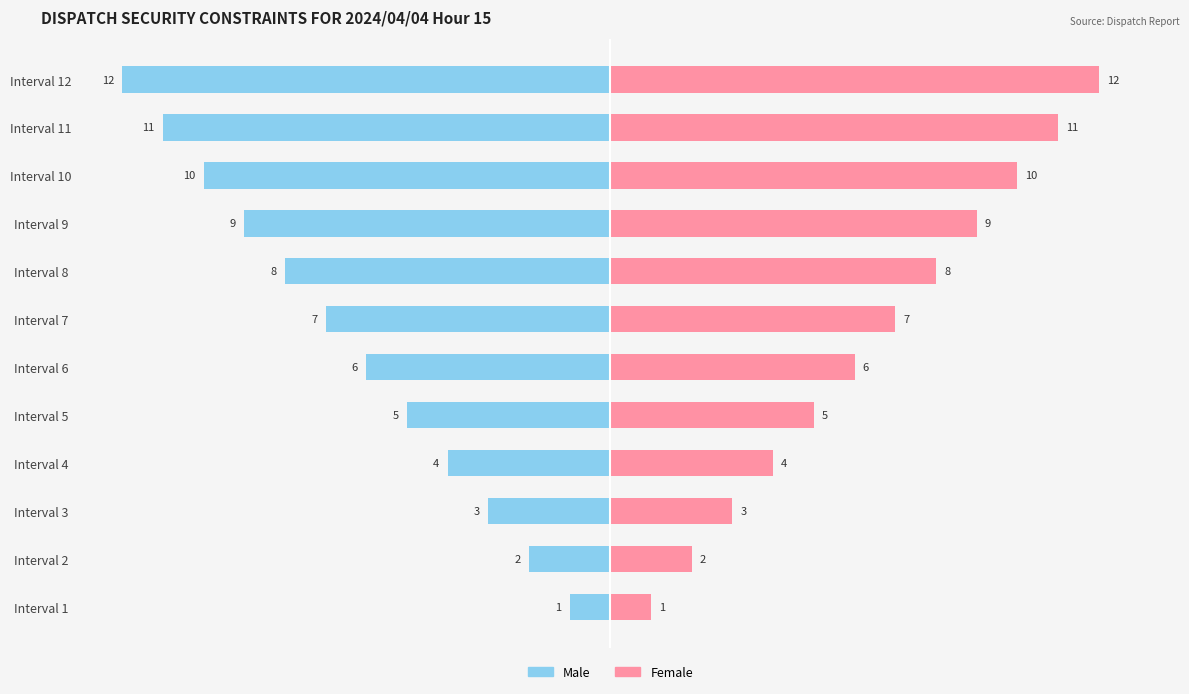

What is the sum of all Female values?

78